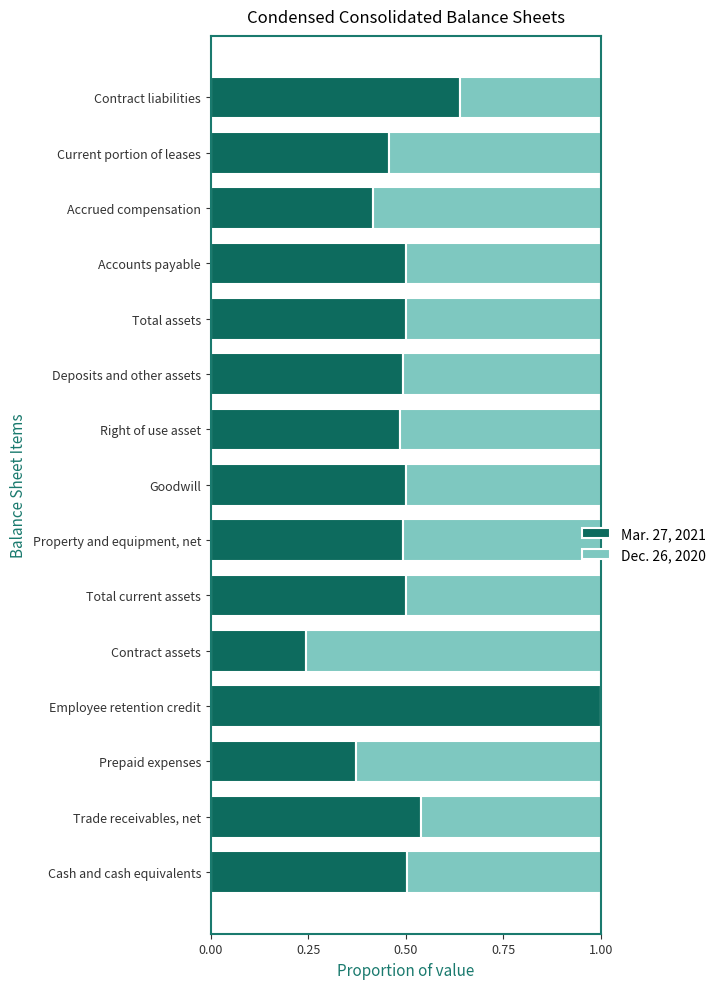

What is the total value across all series at Total current assets?

1.0